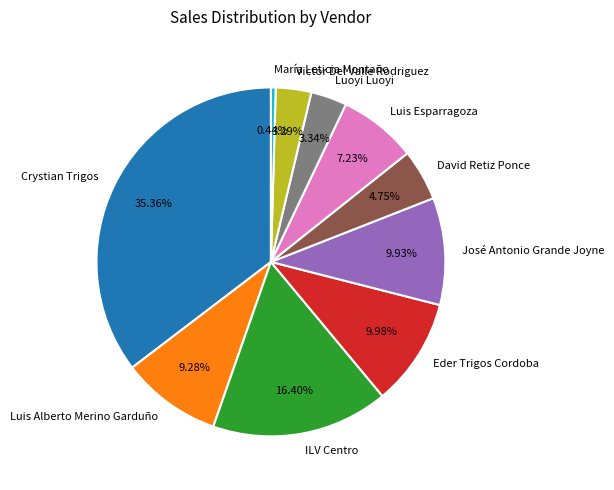

Count the number of slices in the pie.

10